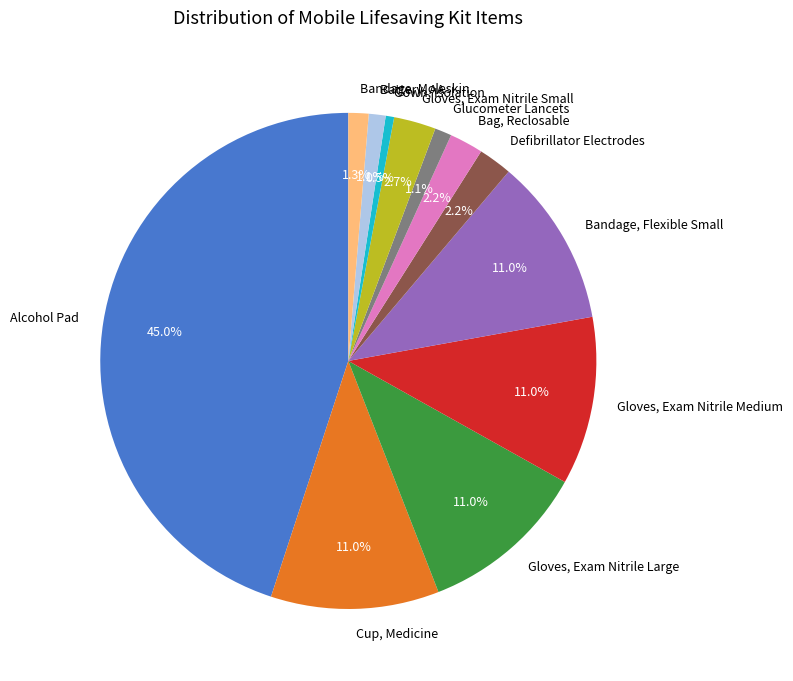

What is the ratio of the value at Gloves, Exam Nitrile Large to the value at Cup, Medicine?

1.0